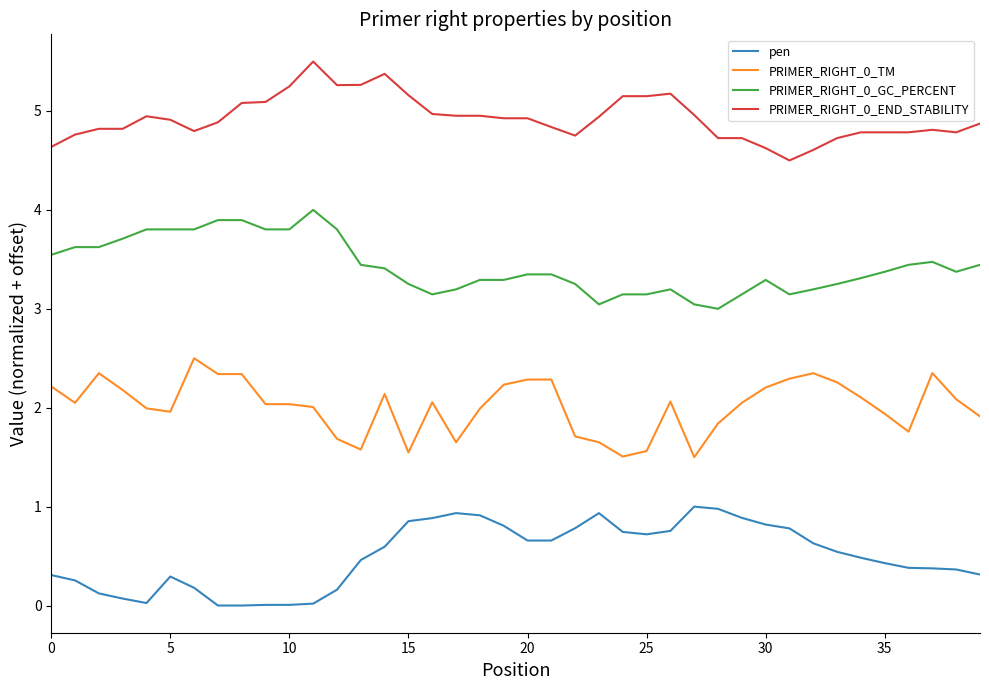

What is the difference between the maximum and minimum values in the pen series?

1.0